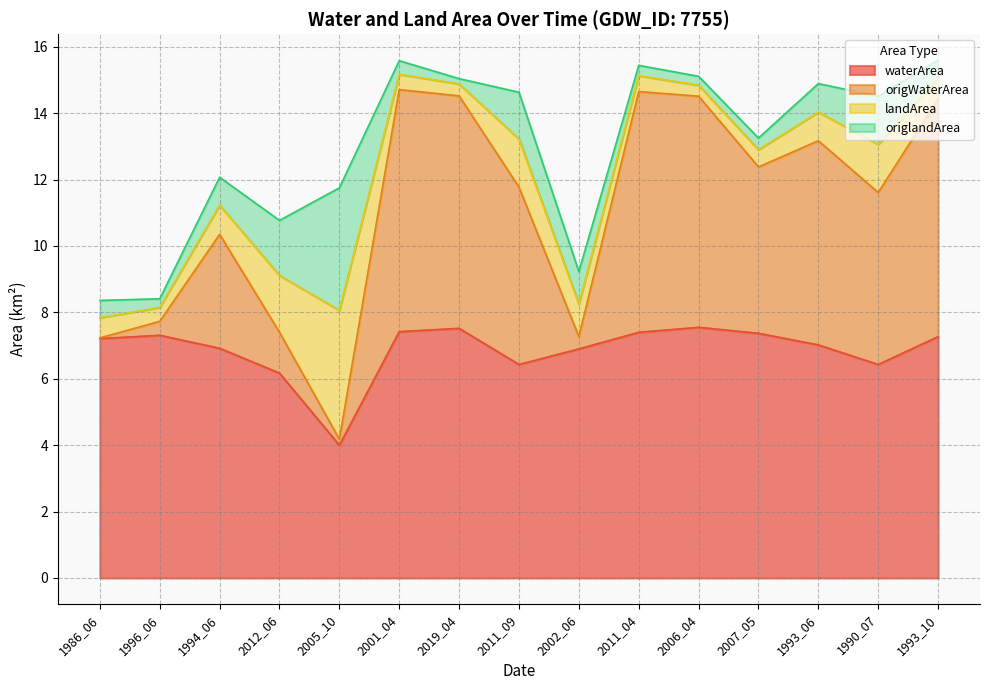

What is the sum of the waterArea values at 1996_06 and 2001_04?

14.7